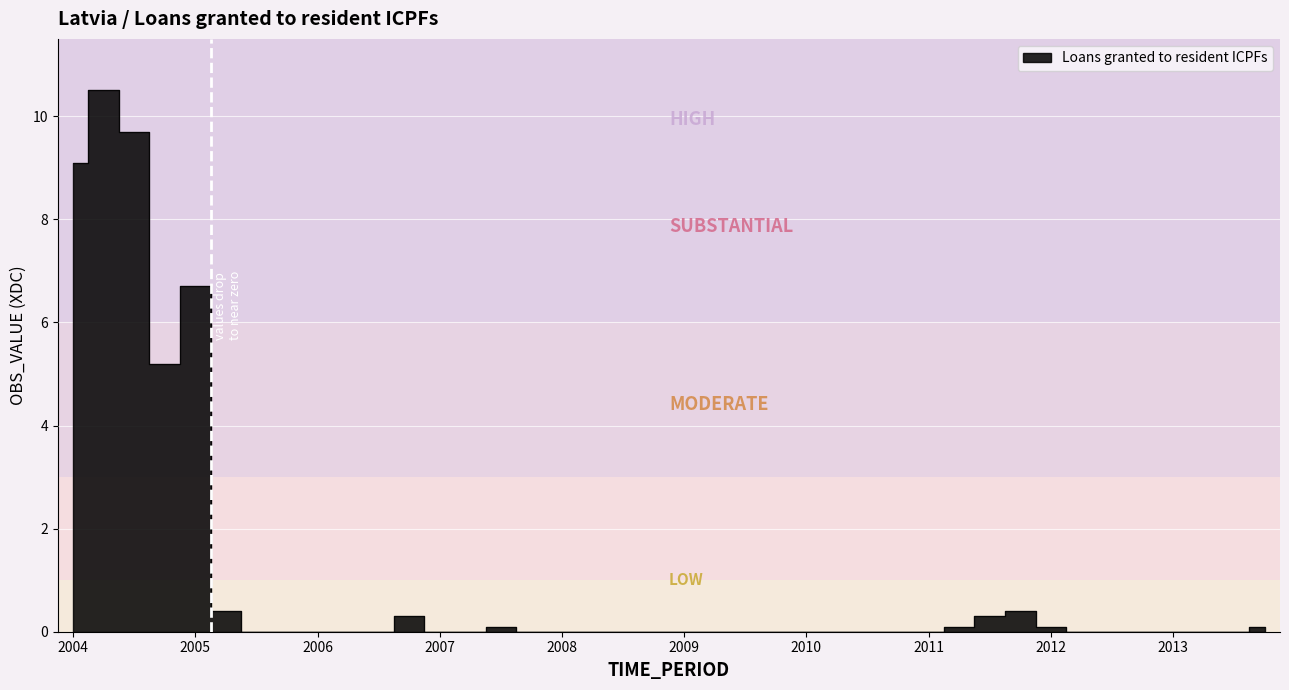

What is the difference between the second highest and minimum values?

9.7